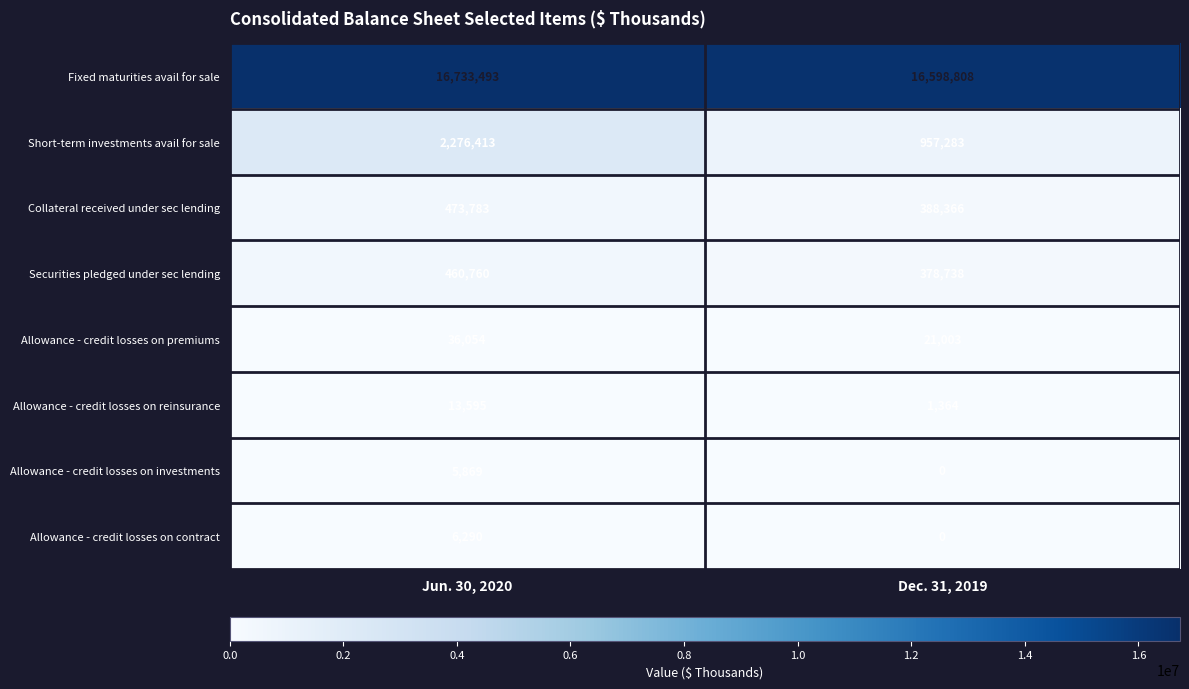

Reading right to left, transcribe all the data shown in this chart.

Fixed maturities avail for sale: Dec. 31, 2019=16598808	Jun. 30, 2020=16733493
Short-term investments avail for sale: Dec. 31, 2019=957283	Jun. 30, 2020=2276413
Collateral received under sec lending: Dec. 31, 2019=388366	Jun. 30, 2020=473783
Securities pledged under sec lending: Dec. 31, 2019=378738	Jun. 30, 2020=460760
Allowance - credit losses on premiums: Dec. 31, 2019=21003	Jun. 30, 2020=36054
Allowance - credit losses on reinsurance: Dec. 31, 2019=1364	Jun. 30, 2020=13595
Allowance - credit losses on investments: Dec. 31, 2019=0	Jun. 30, 2020=5869
Allowance - credit losses on contract: Dec. 31, 2019=0	Jun. 30, 2020=6290